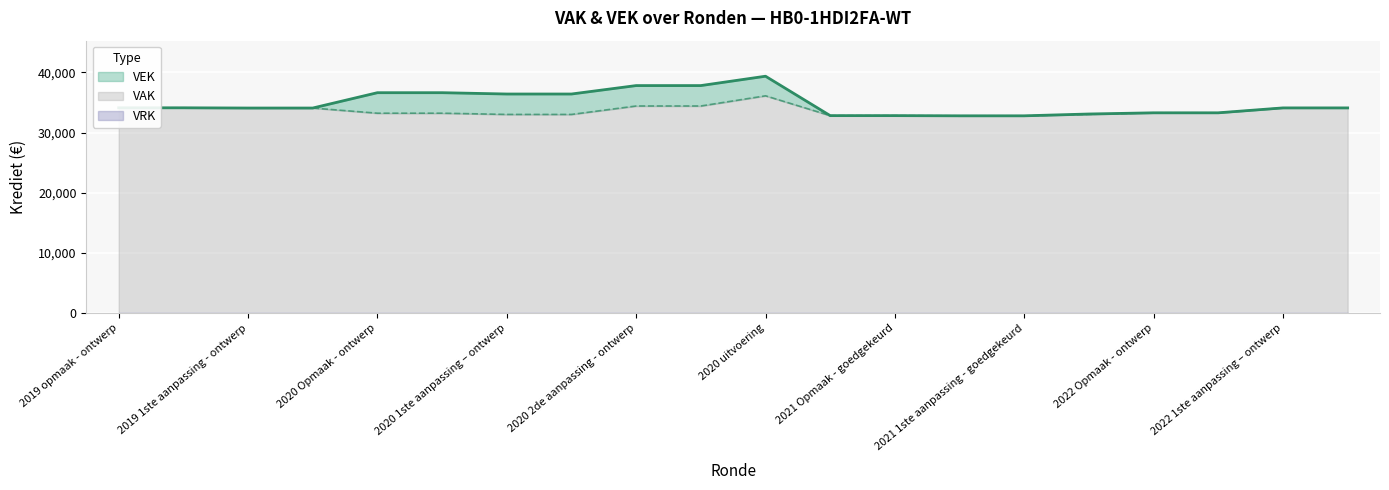

Approximately how many times larger is the value at 2021 Opmaak - goedgekeurd compared to 2020 1ste aanpassing – ontwerp?

0.9